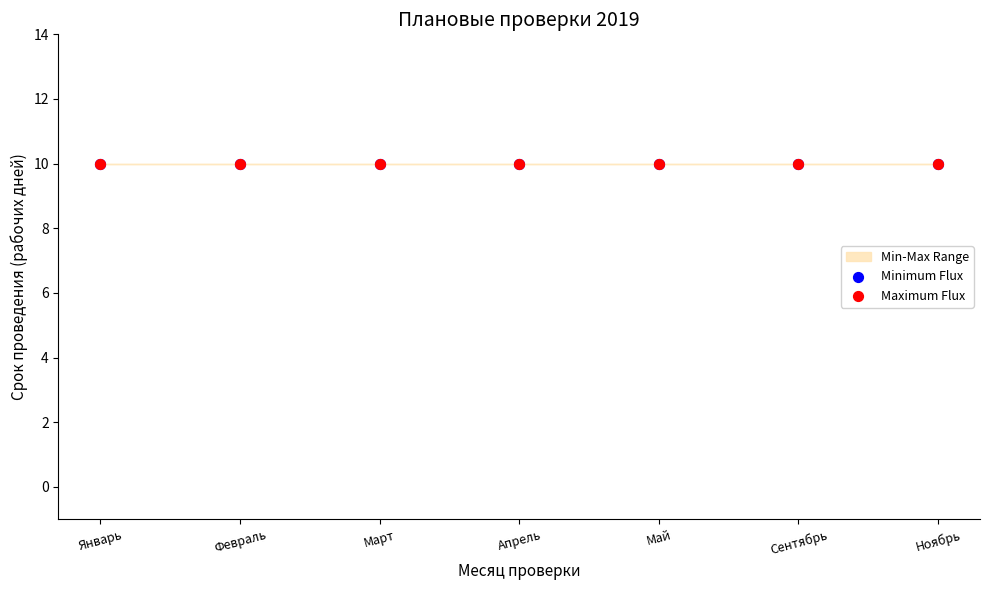

Which series has the widest spread of Y values?

Minimum Flux